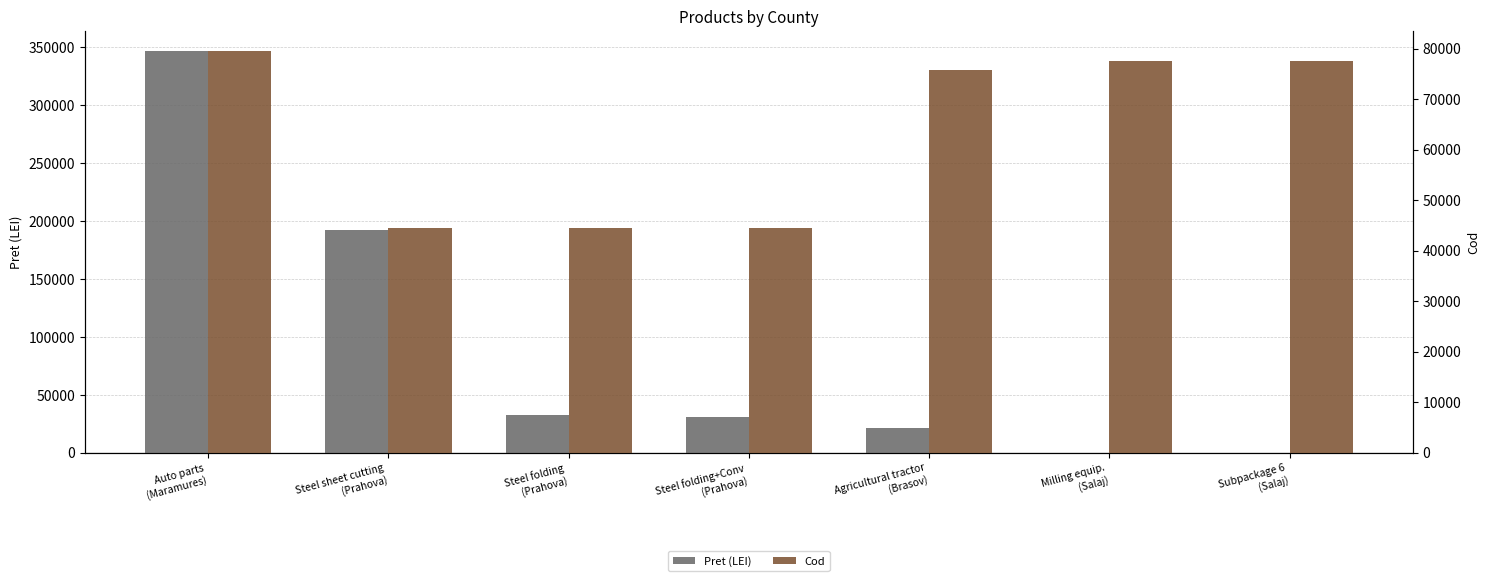

List the series in order of their peak value, highest first.

Pret (LEI), Cod